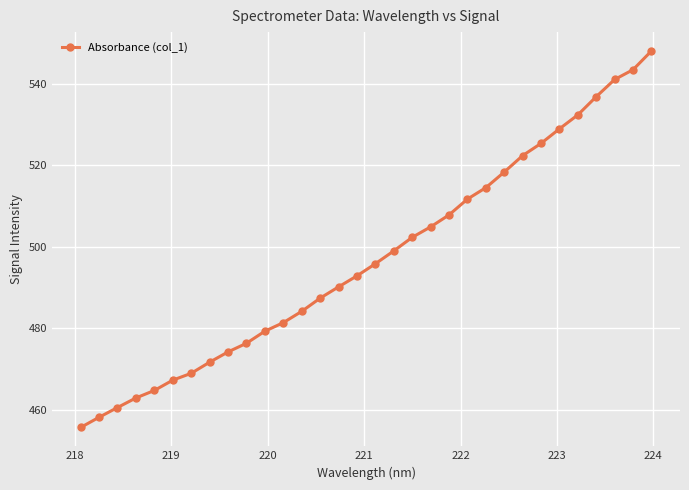

What is the smallest value displayed?

455.7